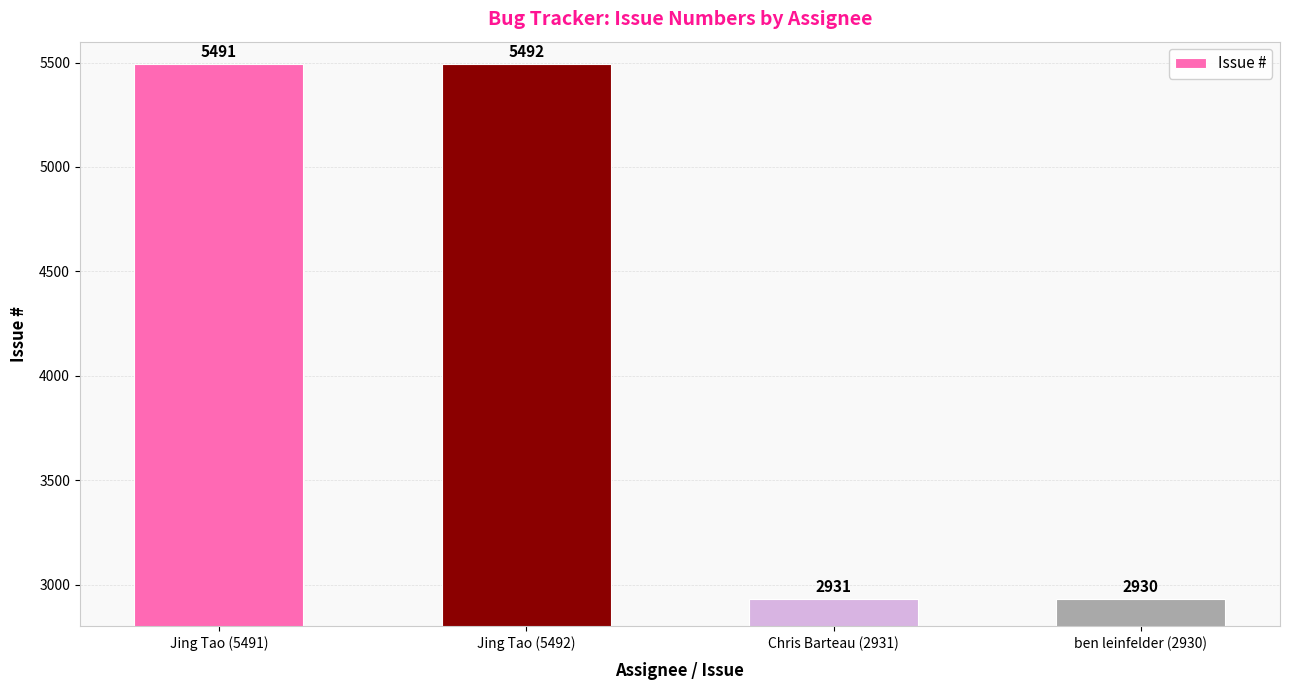

What is the maximum value shown in the chart?

5492